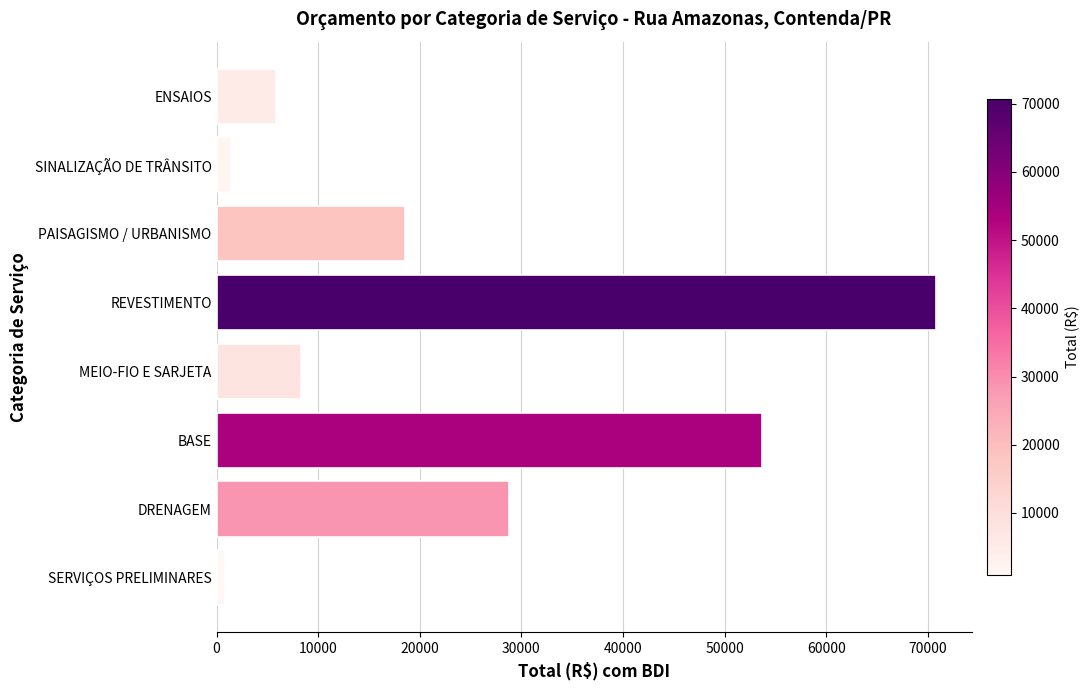

Which has a higher value, MEIO-FIO E SARJETA or BASE?

BASE